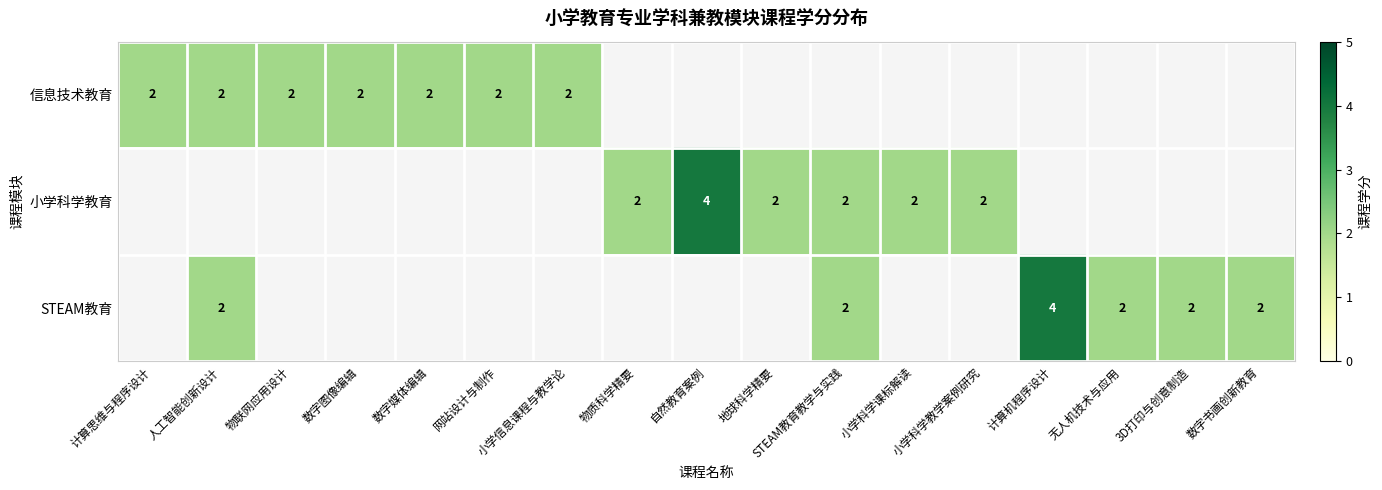

True or false: 信息技术教育 has a value of 2 at 小学信息课程与教学论.

True